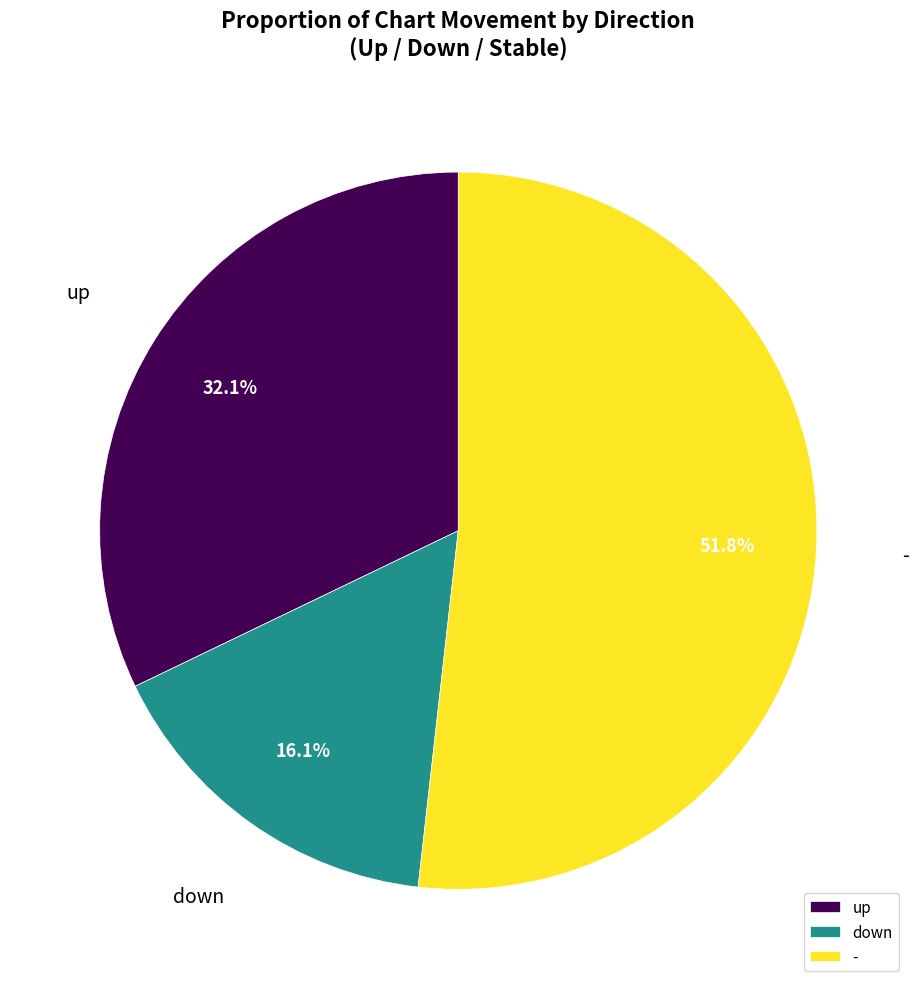

Is the sum of - and up greater than half?

Yes